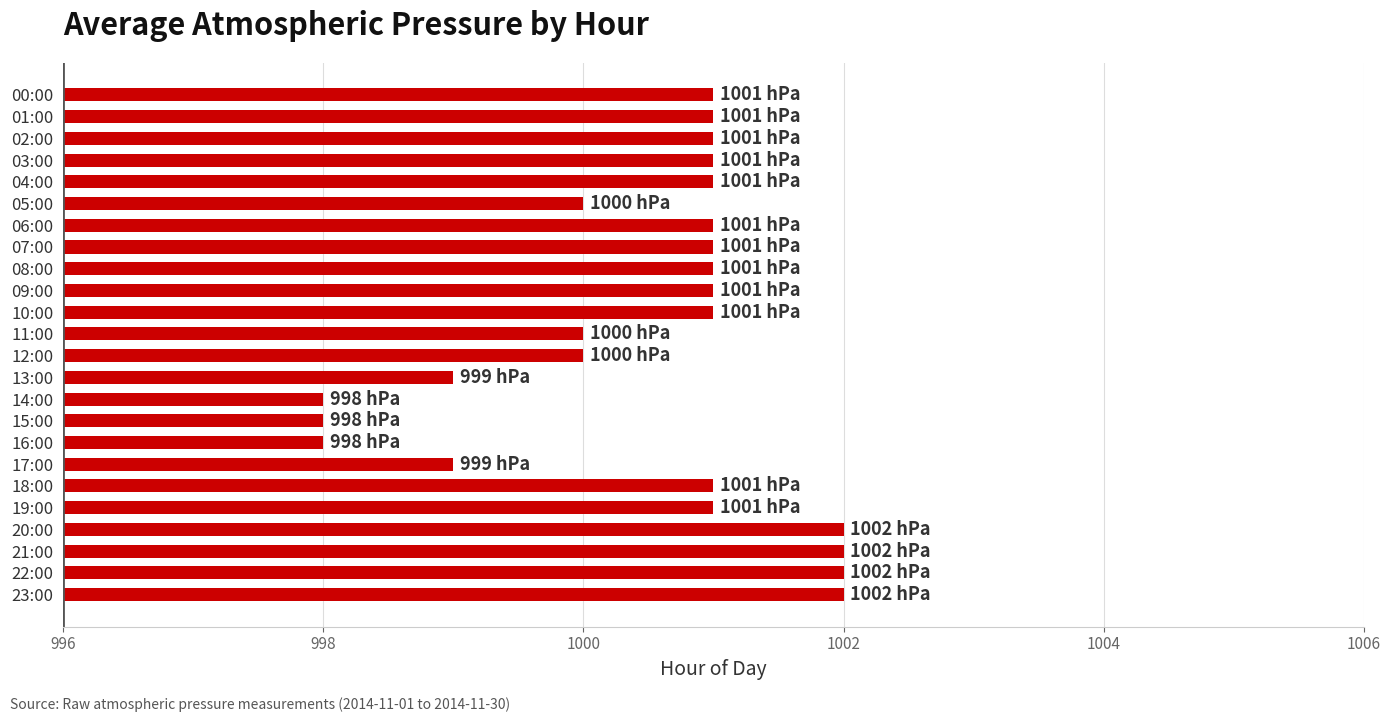

Reading top to bottom, transcribe all the data shown in this chart.

00:00=1001	01:00=1001	02:00=1001	03:00=1001	04:00=1001	05:00=1000	06:00=1001	07:00=1001	08:00=1001	09:00=1001	10:00=1001	11:00=1000	12:00=1000	13:00=999	14:00=998	15:00=998	16:00=998	17:00=999	18:00=1001	19:00=1001	20:00=1002	21:00=1002	22:00=1002	23:00=1002